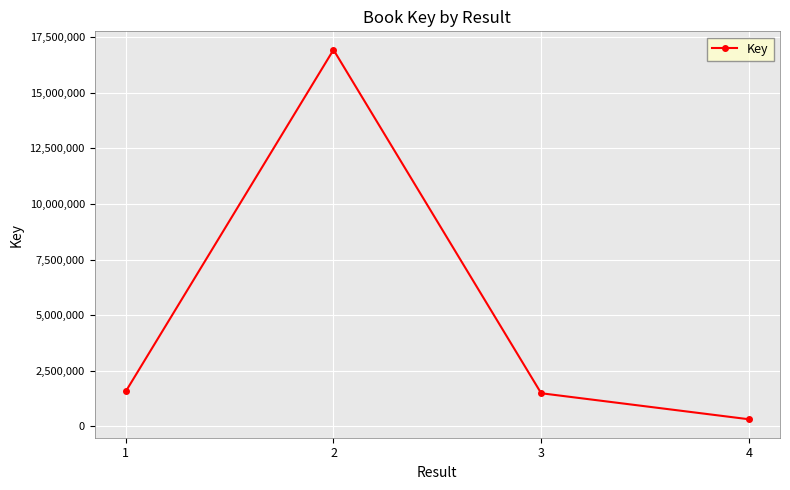

What is the difference between the second highest and minimum values?

1254502